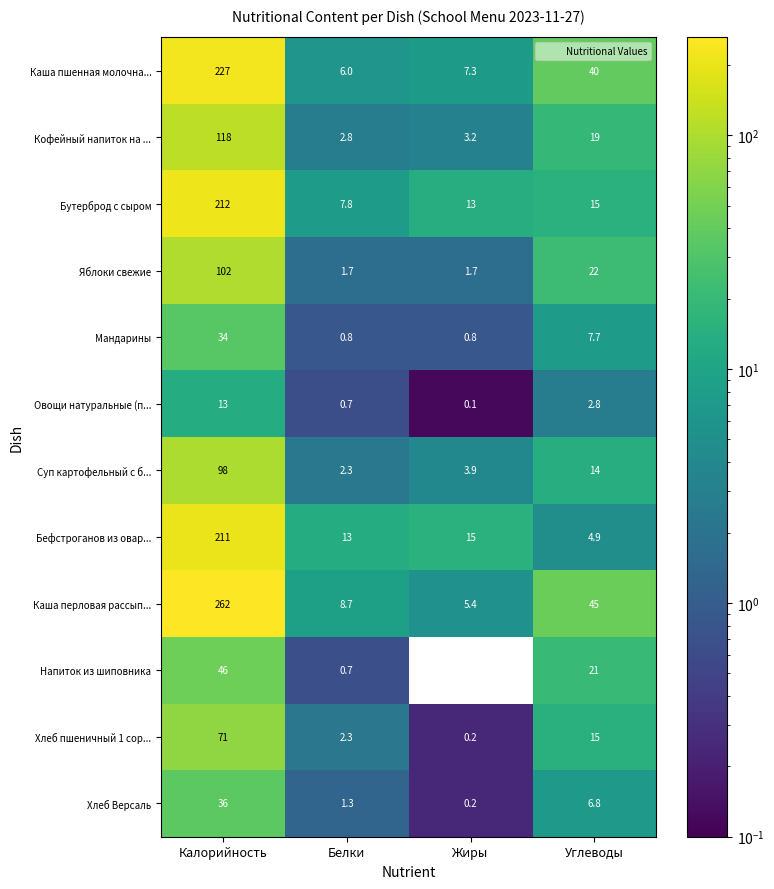

What is the sum of the Хлеб пшеничный 1 сор... values at Калорийность and Белки?

73.3